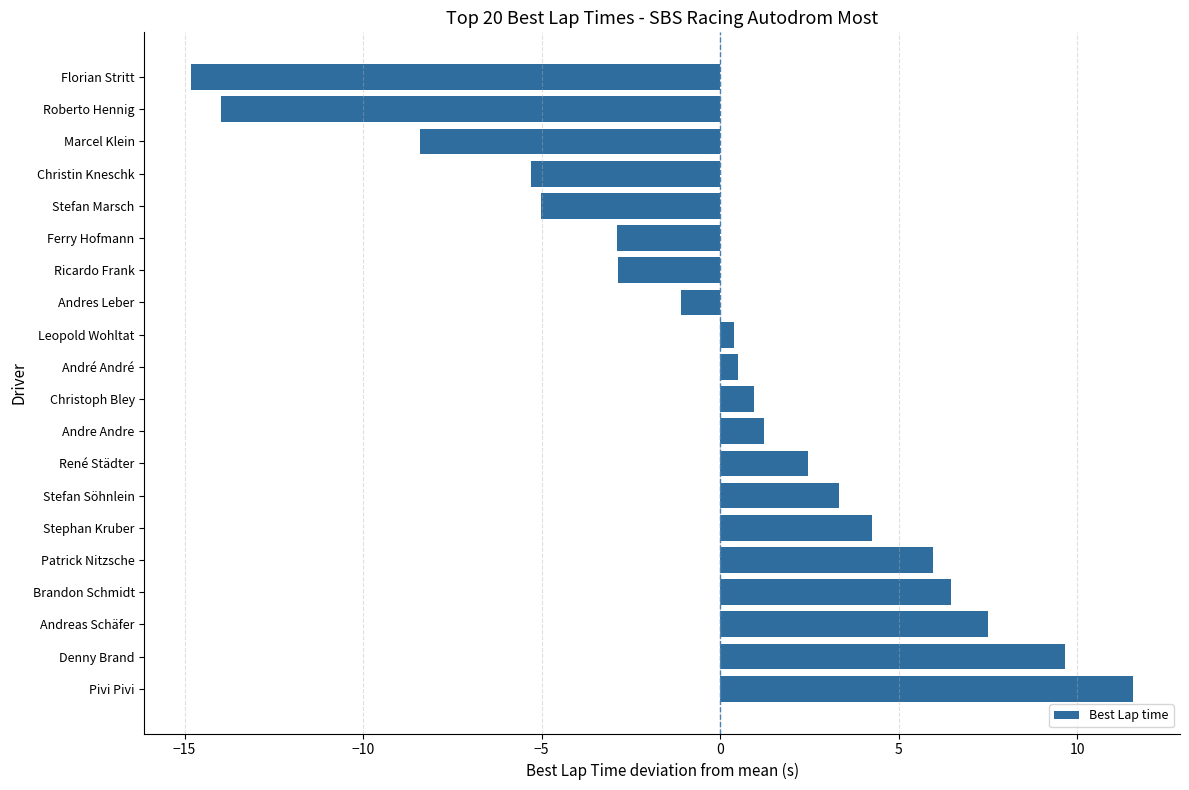

What is the label of the 1st bar from the bottom?

Pivi Pivi